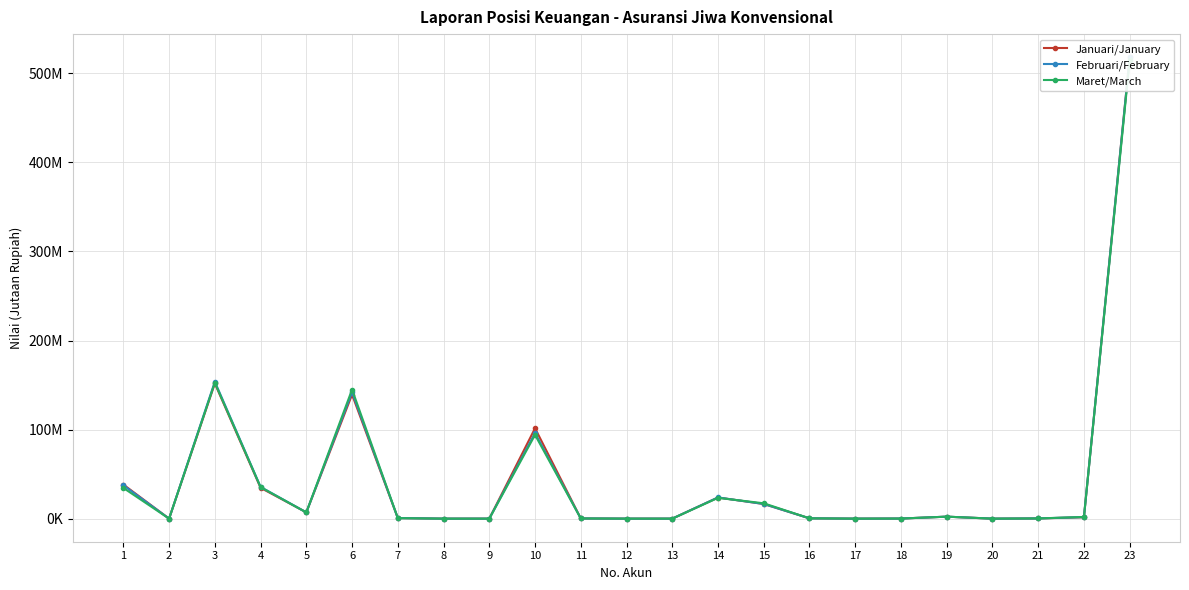

What is the total value across all series at 19?

6701522.4